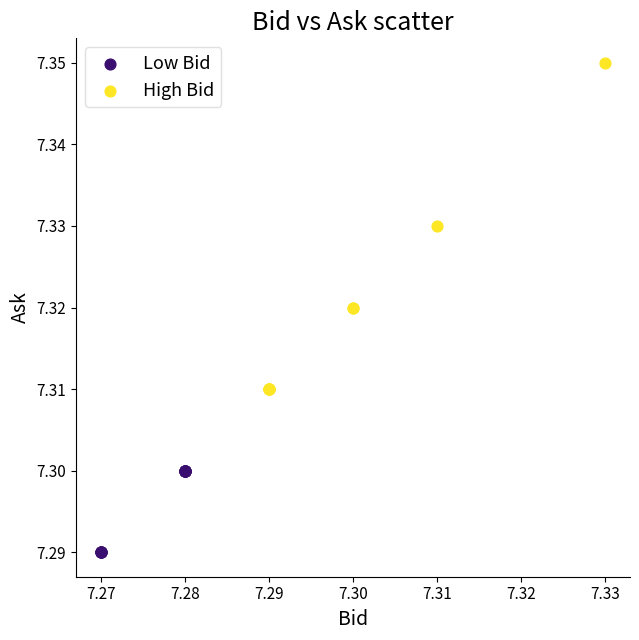

Which series contains the highest Y value?

High Bid